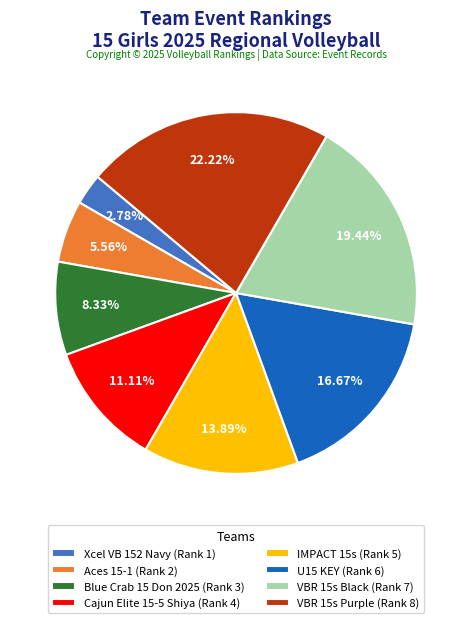

Do Xcel VB 152 Navy and U15 KEY together represent more than half of the pie?

No